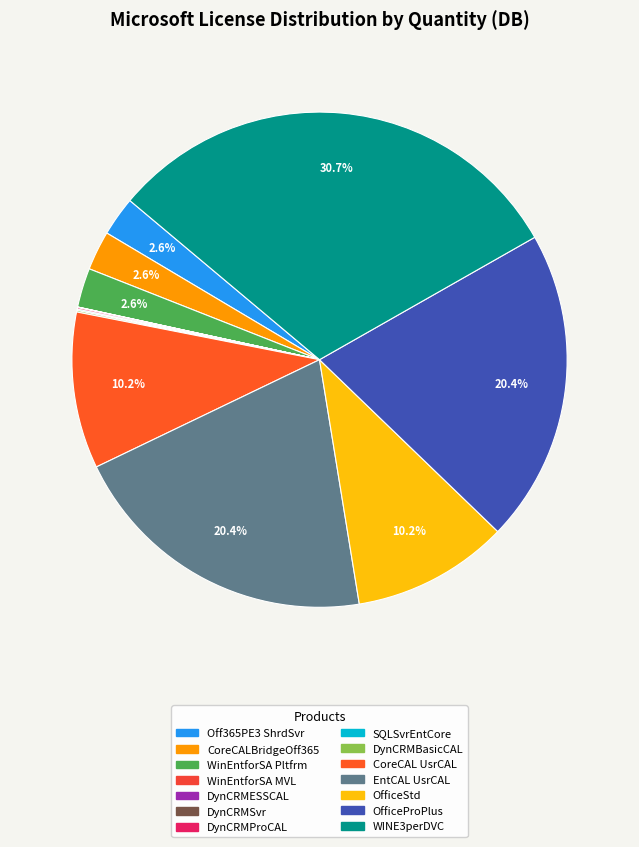

Between CoreCAL UsrCAL and DynCRMESSCAL, which is larger?

CoreCAL UsrCAL